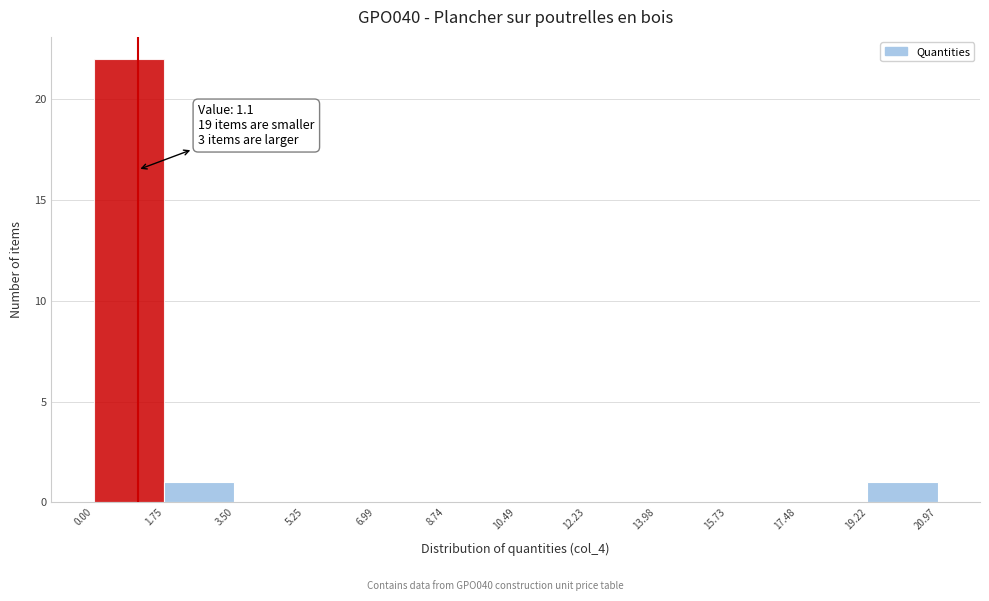

Over which range of the x-axis is the bar tallest?

0.00 to 1.75